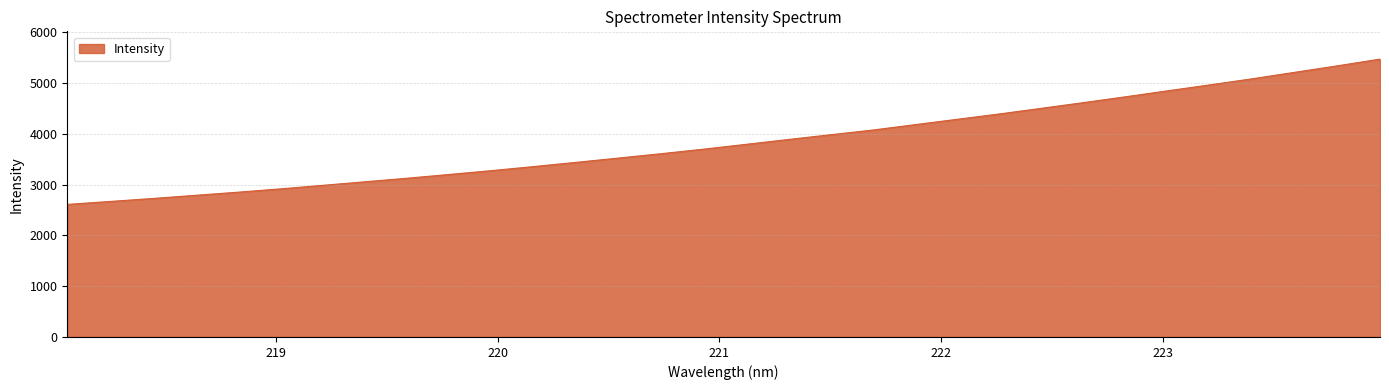

What is the greatest value displayed?

5470.2